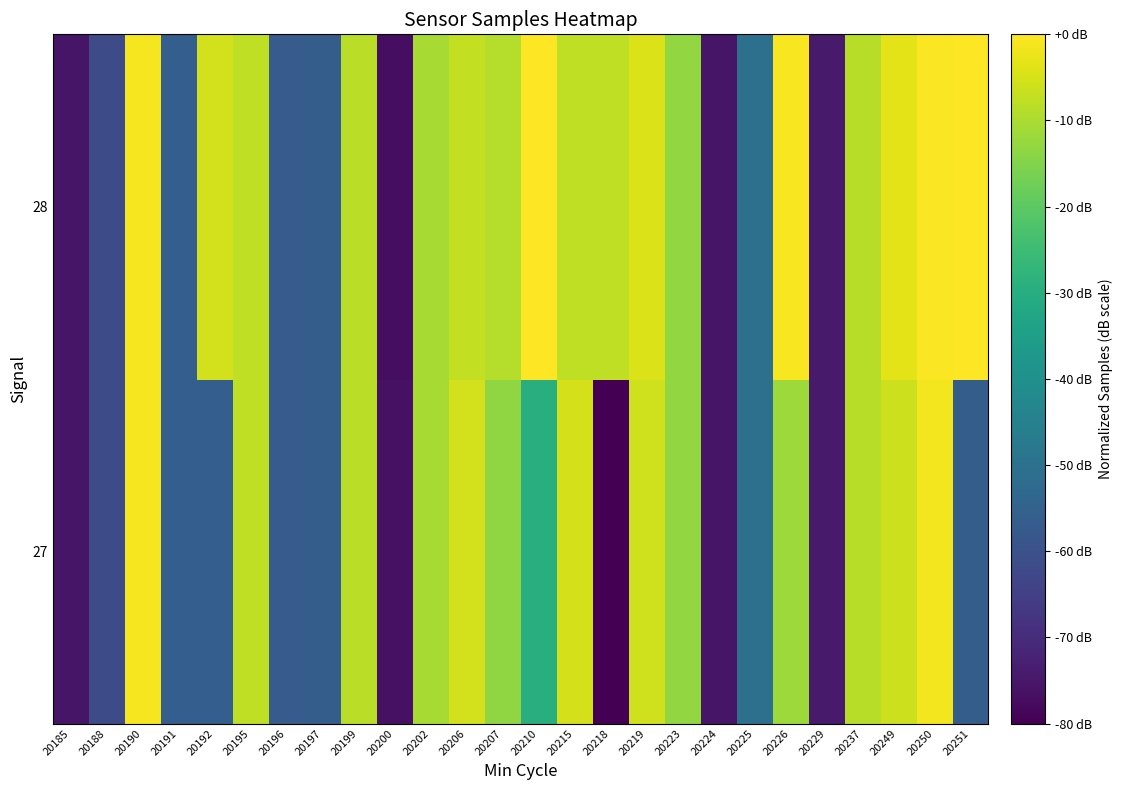

What is the spread (max minus min) of values at 20251?

56.3